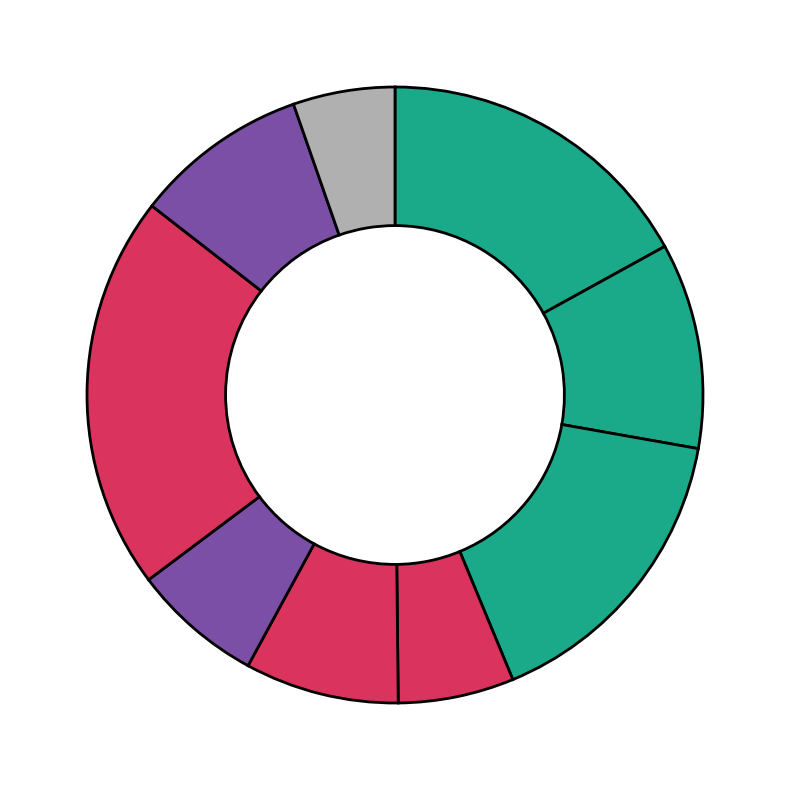

How many segments does this pie chart have?

9